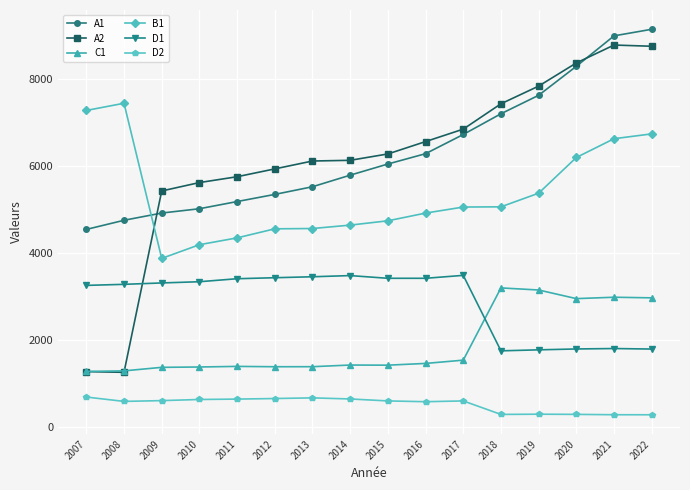

What is the lowest value of the C1 series?

1278